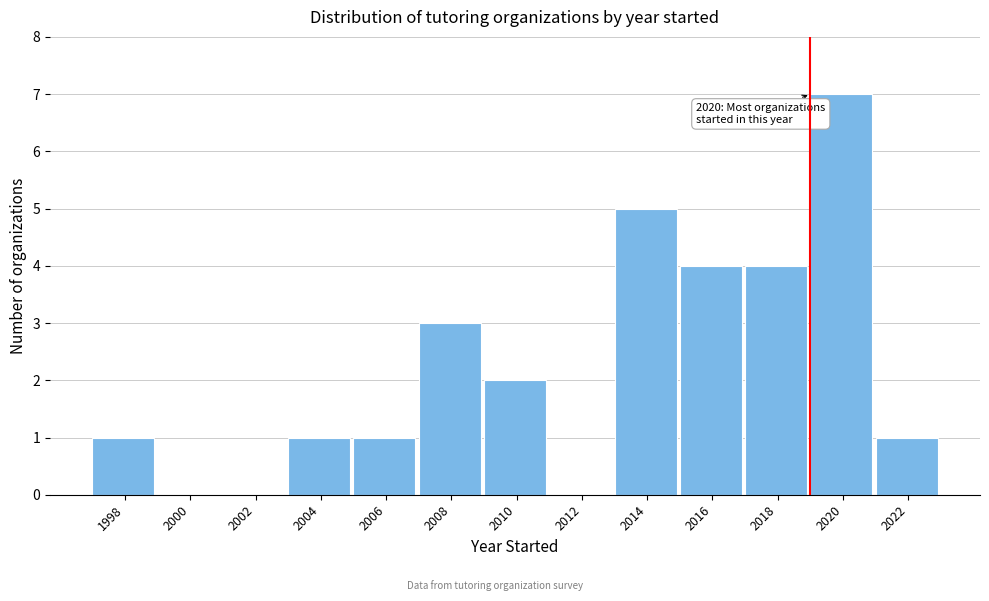

Reading left to right, transcribe all the data shown in this chart.

1998=1	2000=0	2002=0	2004=1	2006=1	2008=3	2010=2	2012=0	2014=5	2016=4	2018=4	2020=7	2022=1